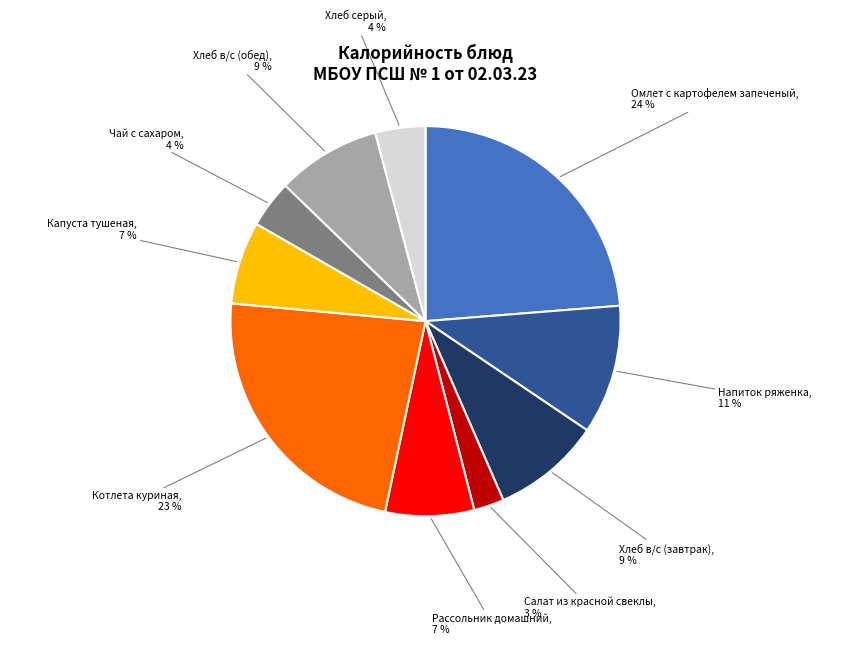

True or false: Омлет с картофелем запеченый accounts for 38% of the total.

False